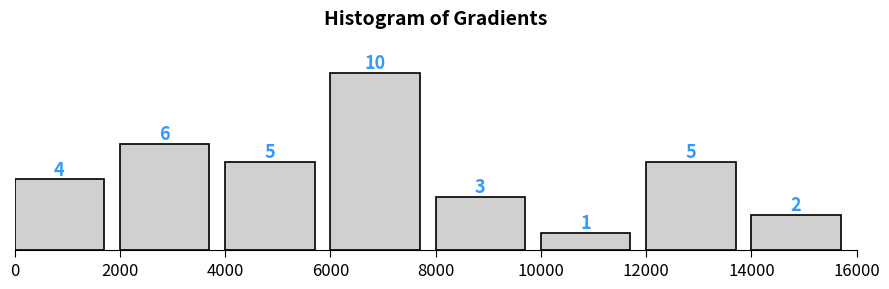

Over which range of the x-axis is the bar tallest?

6000 to 8000